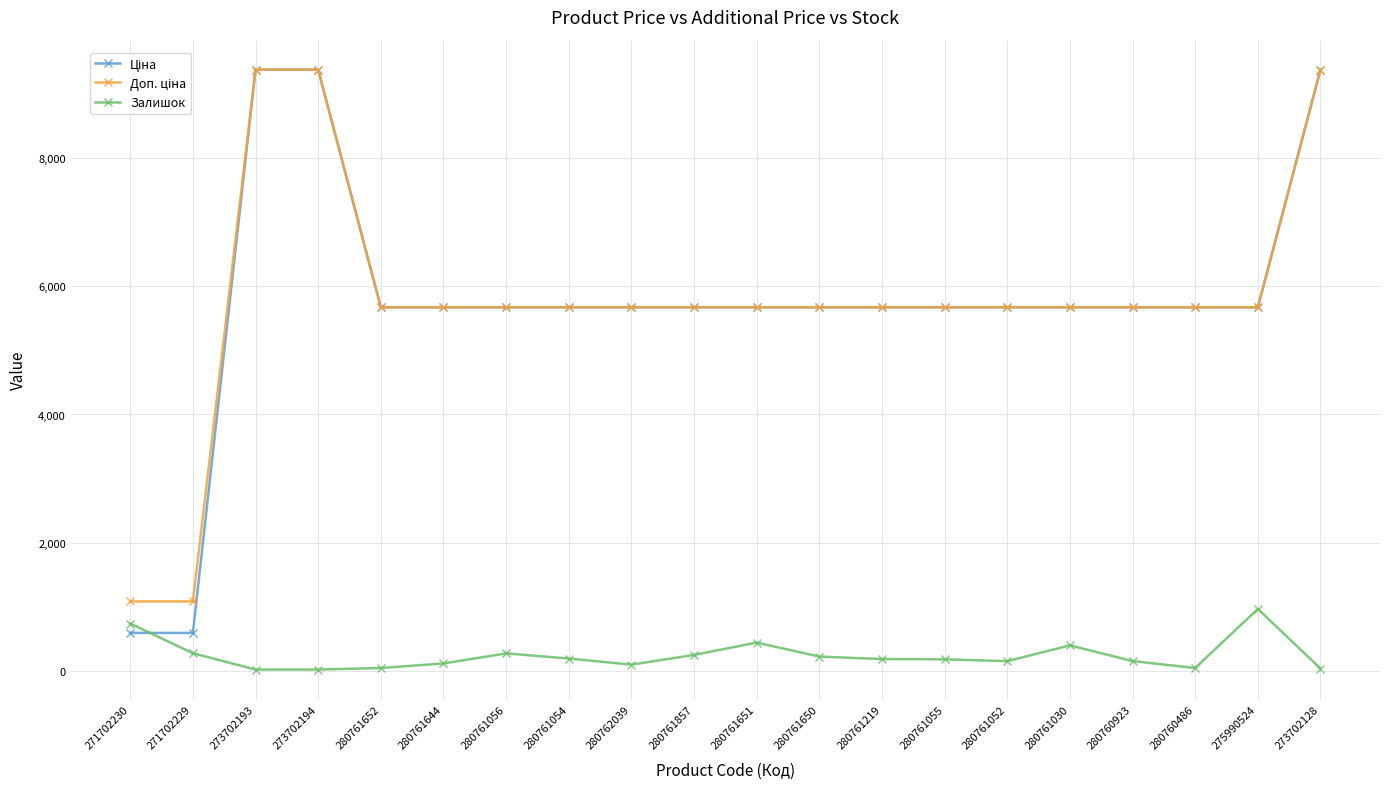

Read the Залишок value at 280761644.

113.0